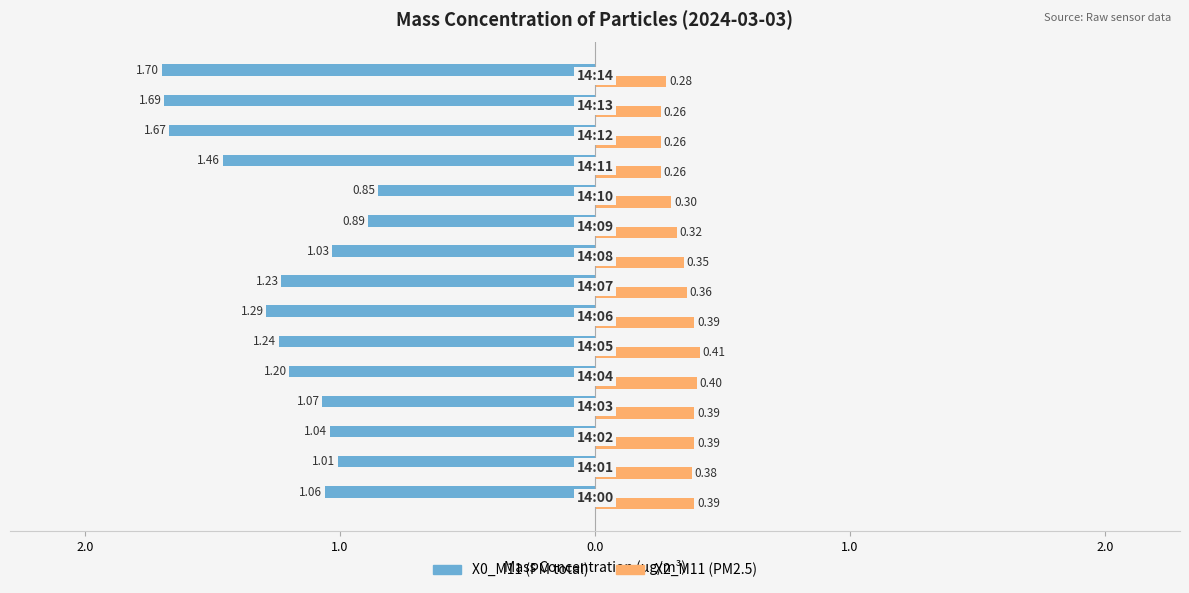

How many X2_M11 (PM2.5) values are between 0 and 1?

15